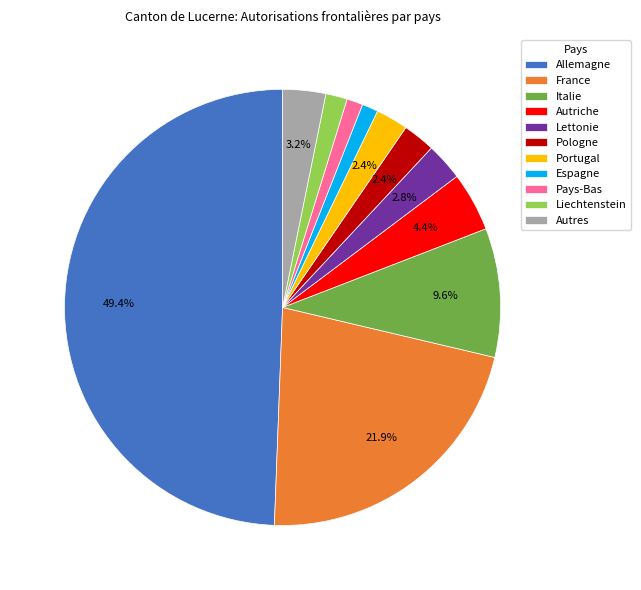

Is France the majority of the pie?

No